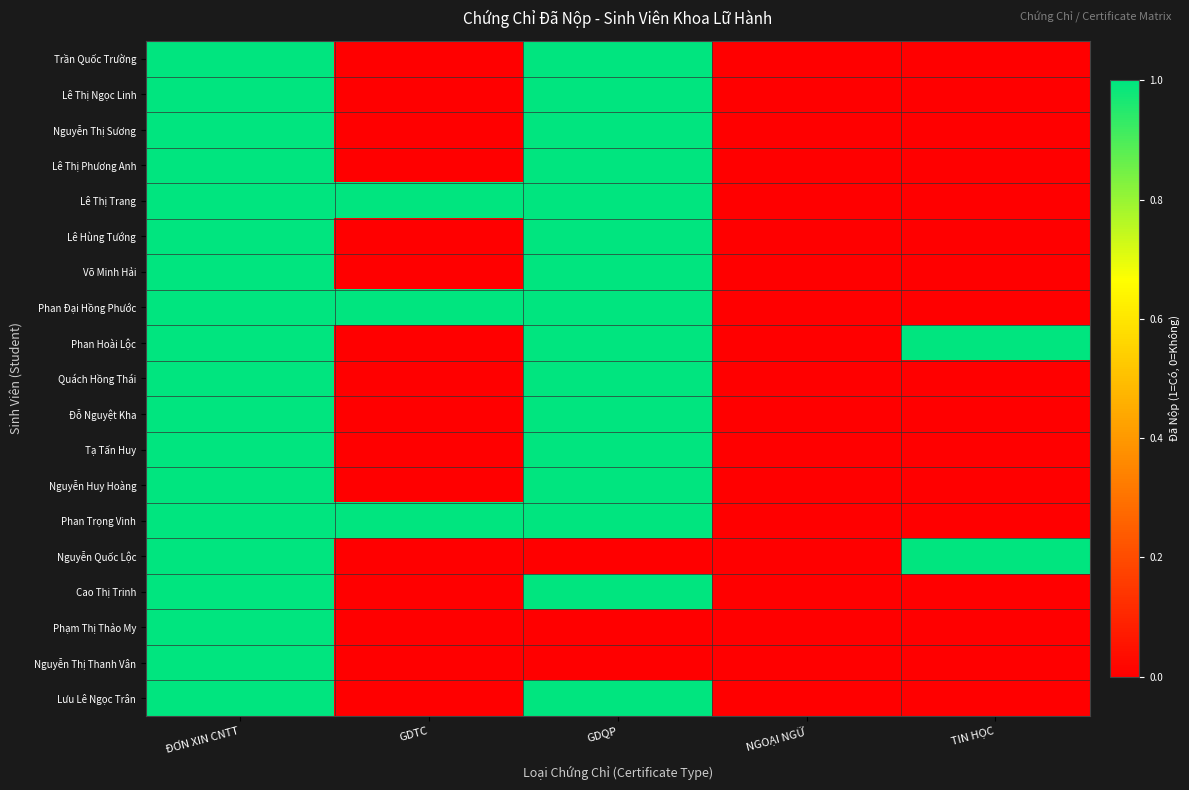

Rank the series at GDTC from highest to lowest value.

Lê Thị Trang, Phan Đại Hồng Phước, Phan Trọng Vinh, Trần Quốc Trường, Lê Thị Ngọc Linh, Nguyễn Thị Sương, Lê Thị Phương Anh, Lê Hùng Tướng, Võ Minh Hải, Phan Hoài Lộc, Quách Hồng Thái, Đỗ Nguyệt Kha, Tạ Tấn Huy, Nguyễn Huy Hoàng, Nguyễn Quốc Lộc, Cao Thị Trinh, Phạm Thị Thảo My, Nguyễn Thị Thanh Vân, Lưu Lê Ngọc Trân